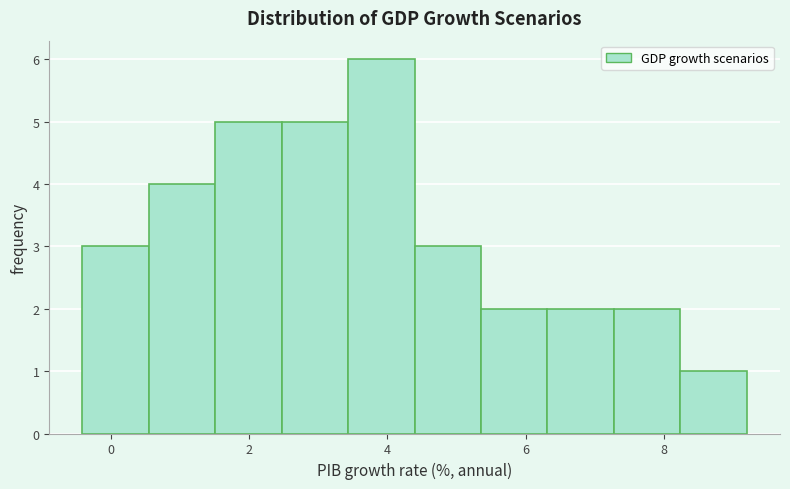

Reading left to right, list every bar in this chart as the range it spans on the x-axis followed by its height. Neither the bar edges nor the heights are printed on the chart, so give them approximately, as read against the axes.

-0.4 to 0.6: 3
0.6 to 1.6: 4
1.6 to 2.4: 5
2.4 to 3.4: 5
3.4 to 4.4: 6
4.4 to 5.4: 3
5.4 to 6.4: 2
6.4 to 7.2: 2
7.2 to 8.2: 2
8.2 to 9.2: 1